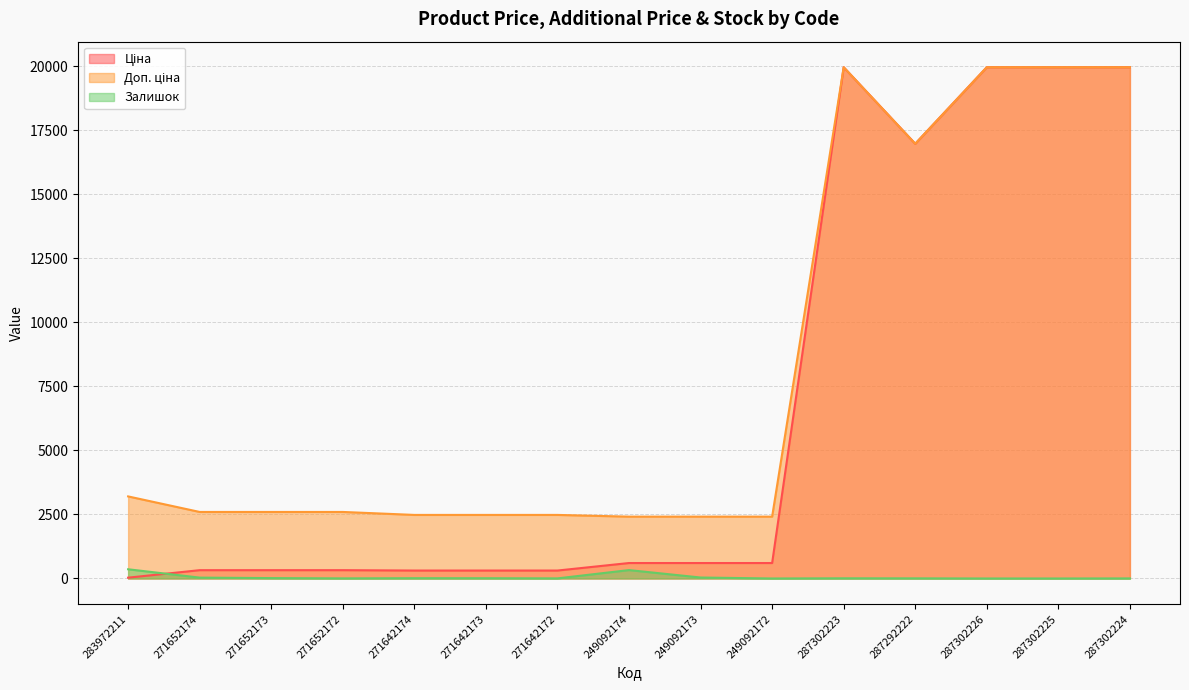

What position from the left is 271652172?

4